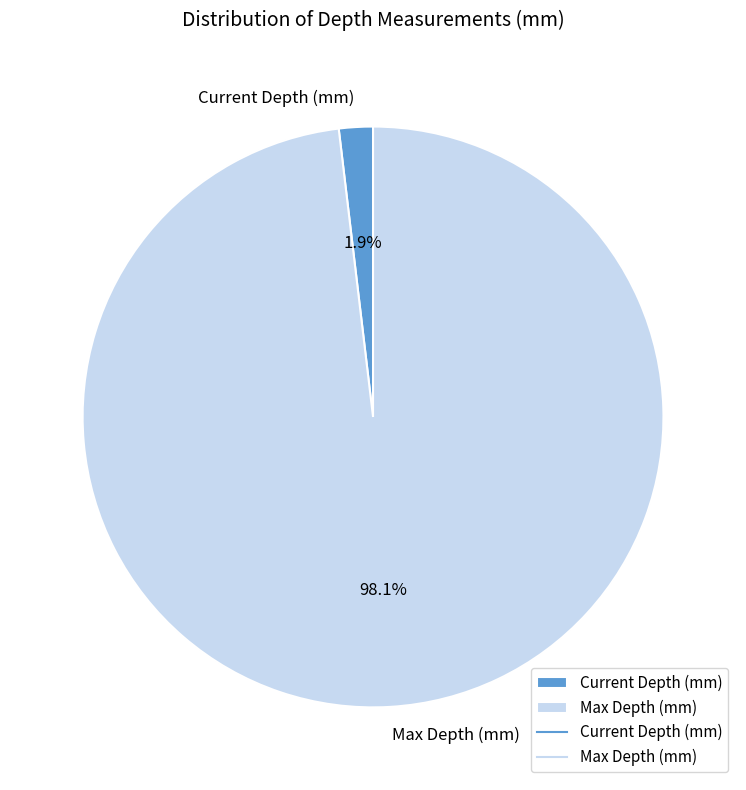

What is the smallest slice in the pie chart?

Current Depth (mm)